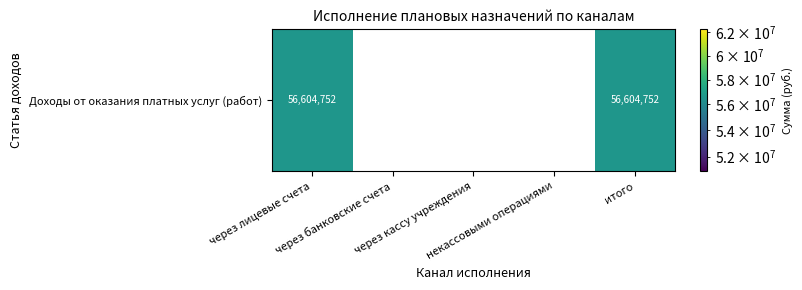

How many data points are above 0?

2